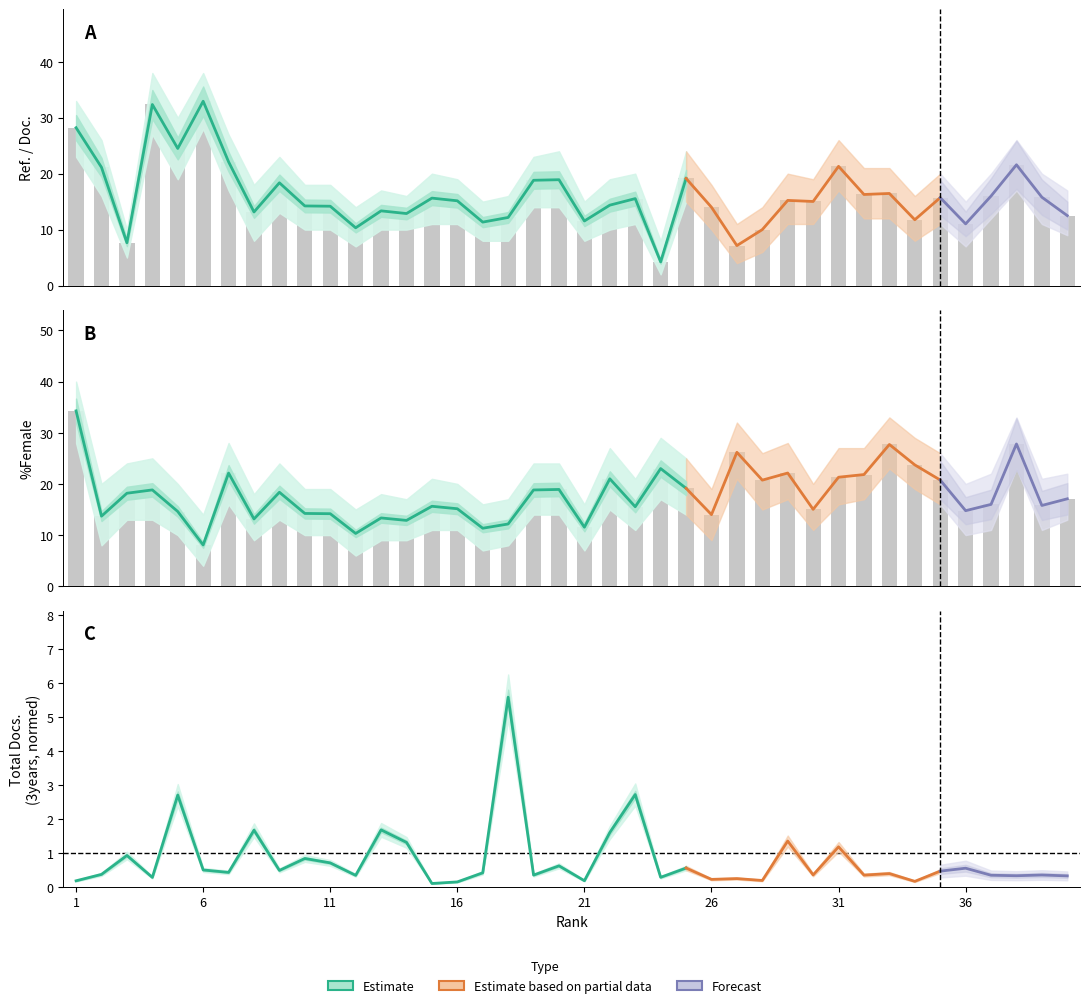

The value of Ref. / Doc. at 12 is 6.5. True or false?

False